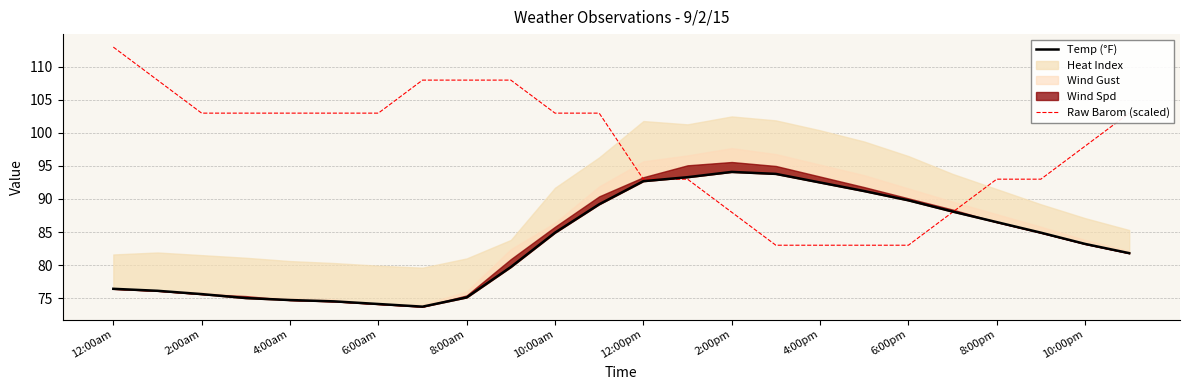

What is the lowest value of the Raw Barom (scaled) series?

83.0